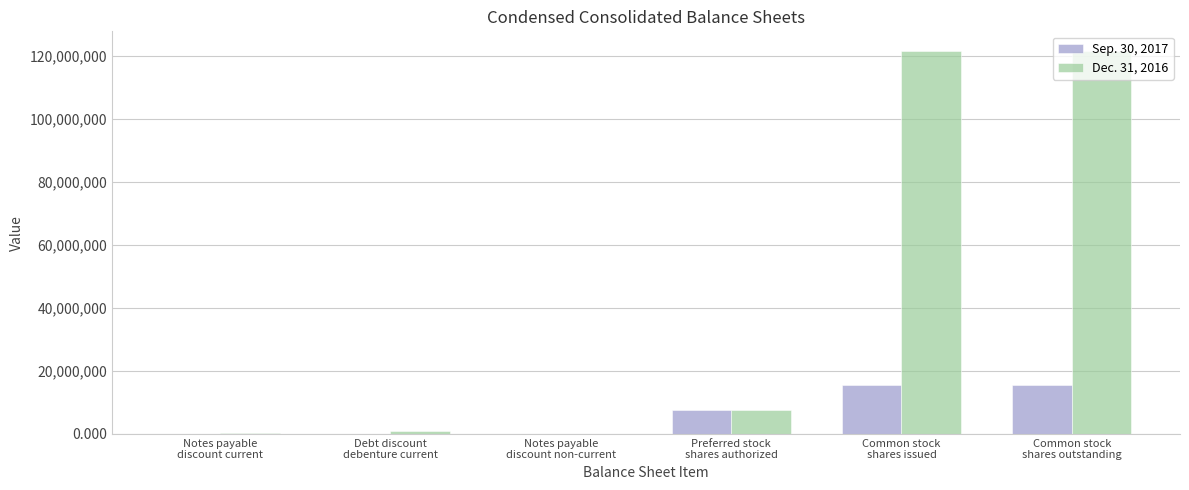

Which series changed the most between Notes payable
discount non-current and Common stock
shares outstanding?

Dec. 31, 2016